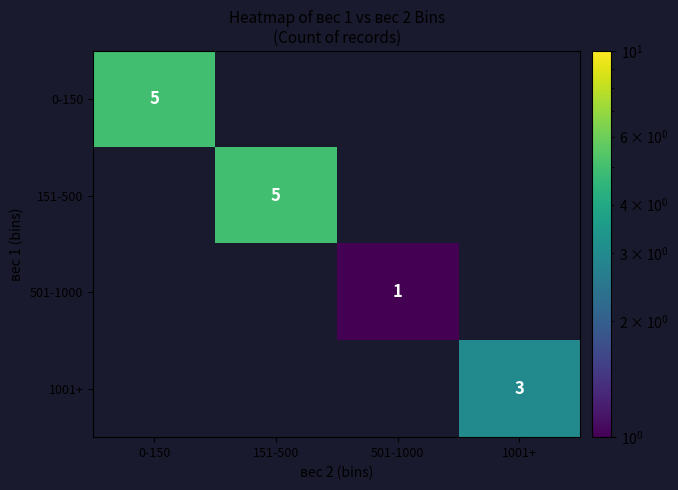

What is the maximum value shown in the chart?

5.0